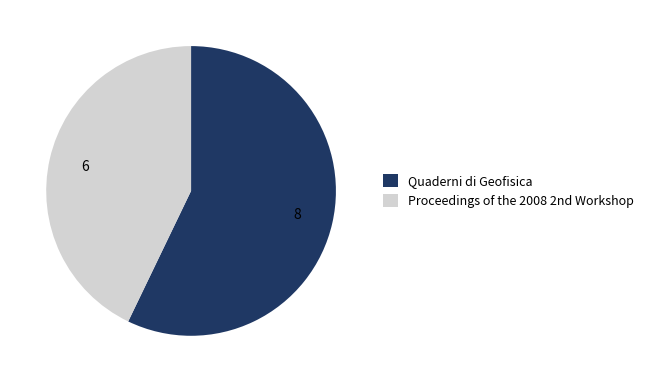

Does Quaderni di Geofisica represent more than half of the total?

Yes